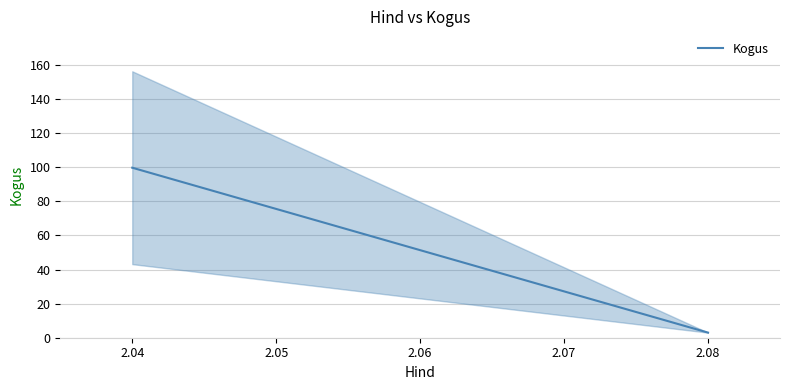

What is the difference between the maximum and minimum values?

96.8